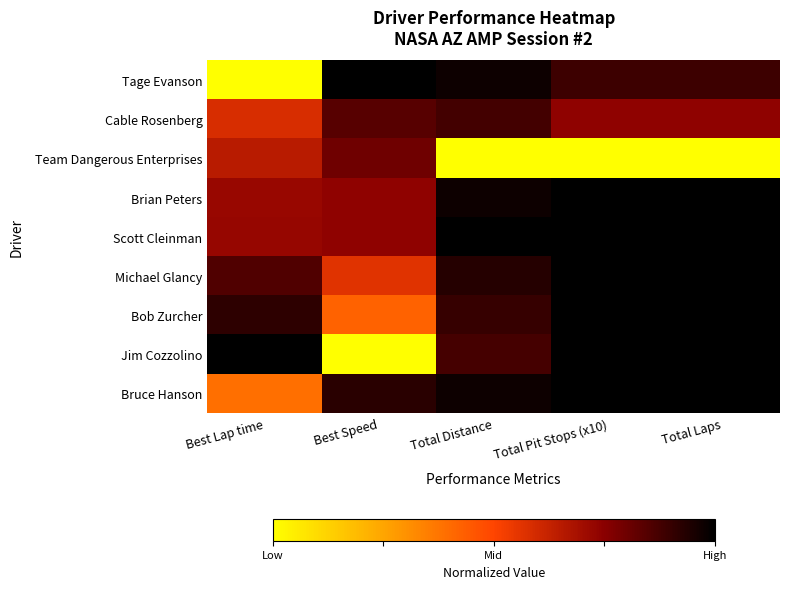

Which category has the lowest value across all series?

Best Lap time